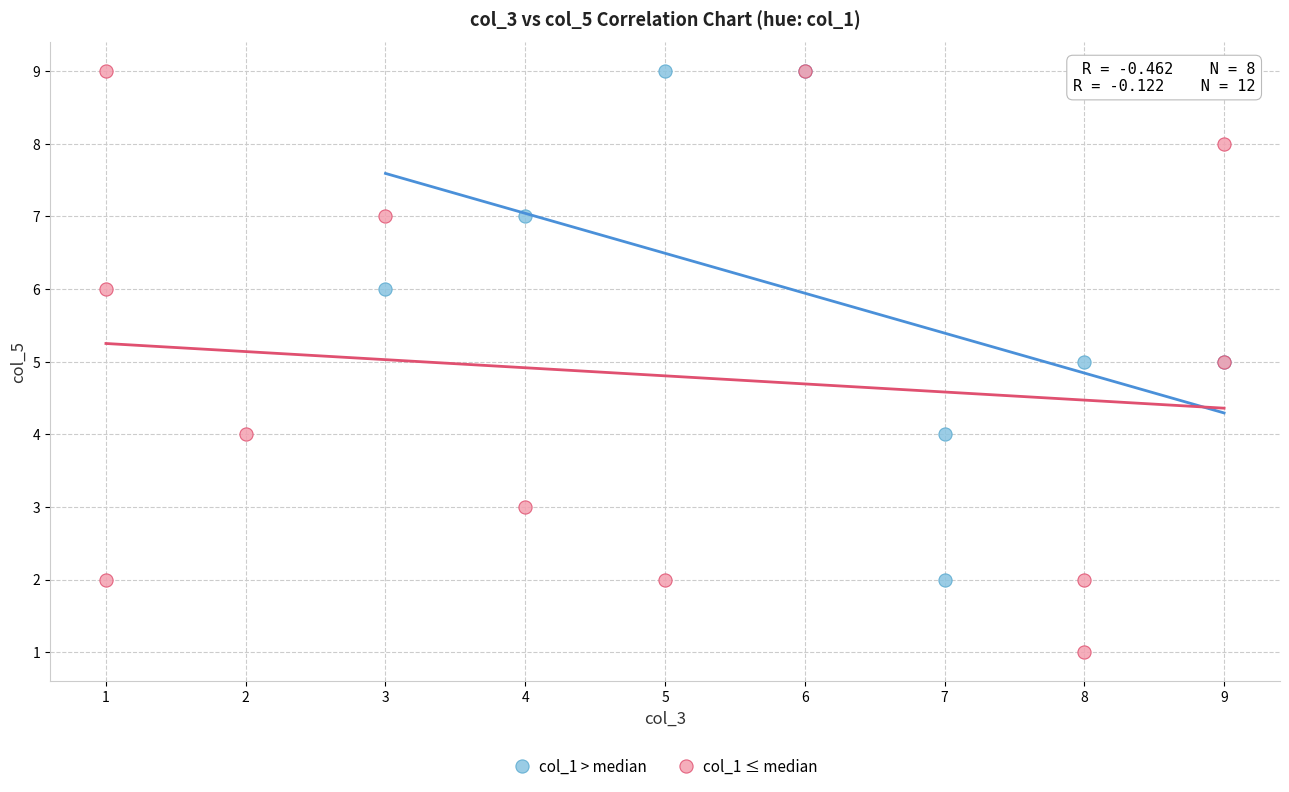

Which series has the largest Y range (max minus min)?

col_1 ≤ median